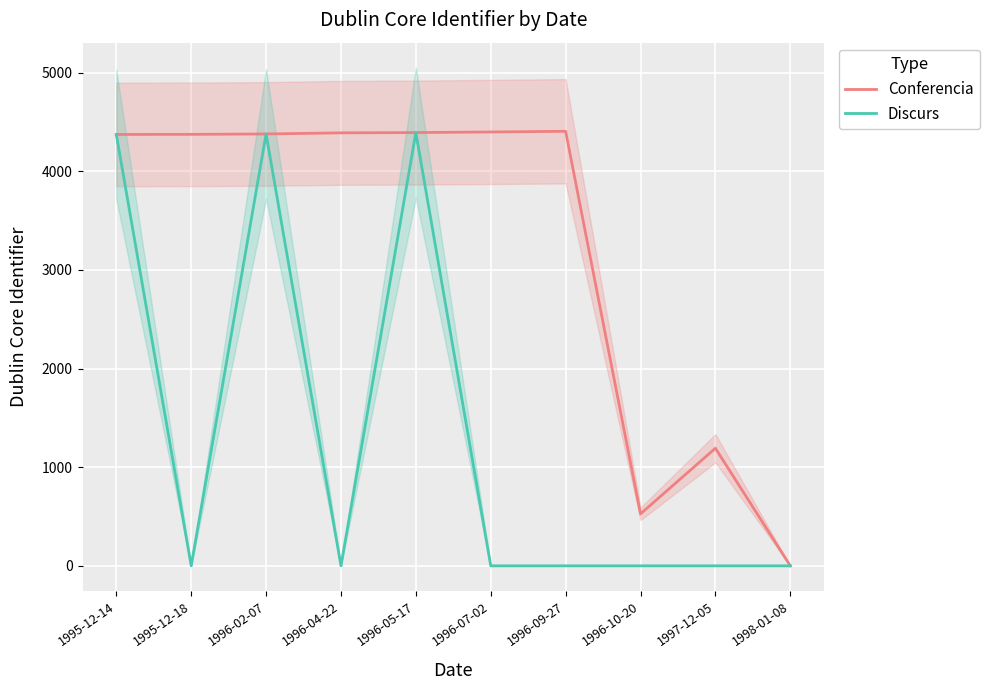

True or false: Conferencia has a value of 4392 at 1996-05-17.

True